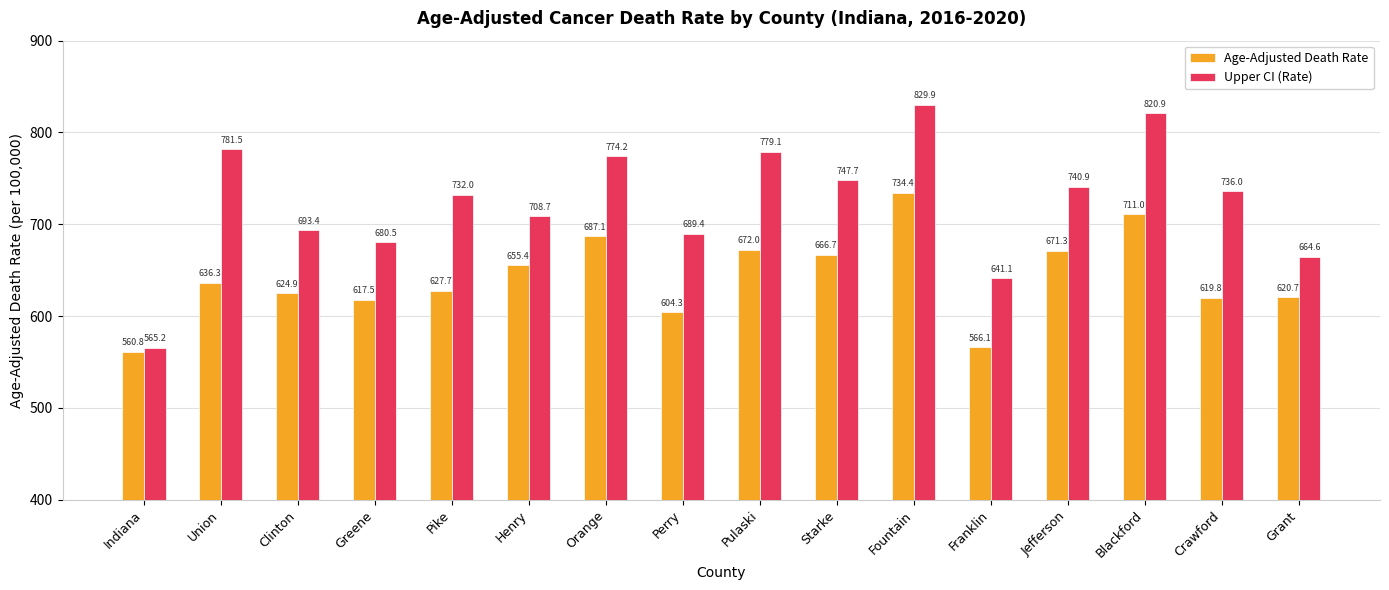

What is the difference between the Age-Adjusted Death Rate values at Indiana and Jefferson?

110.5